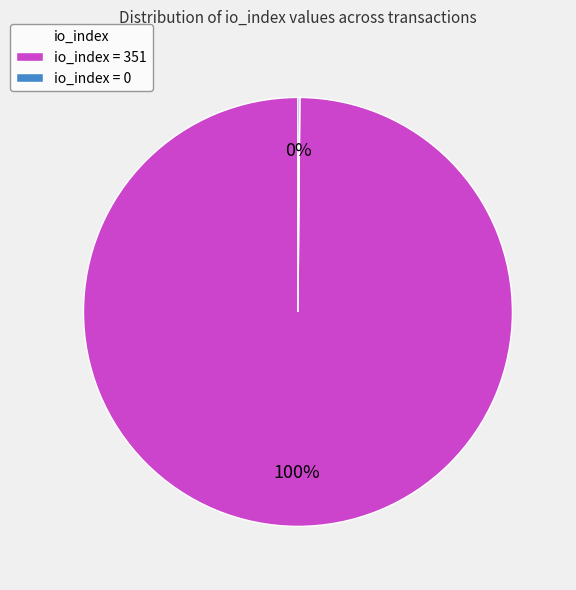

The io_index = 351 slice represents 100% of the pie. True or false?

True